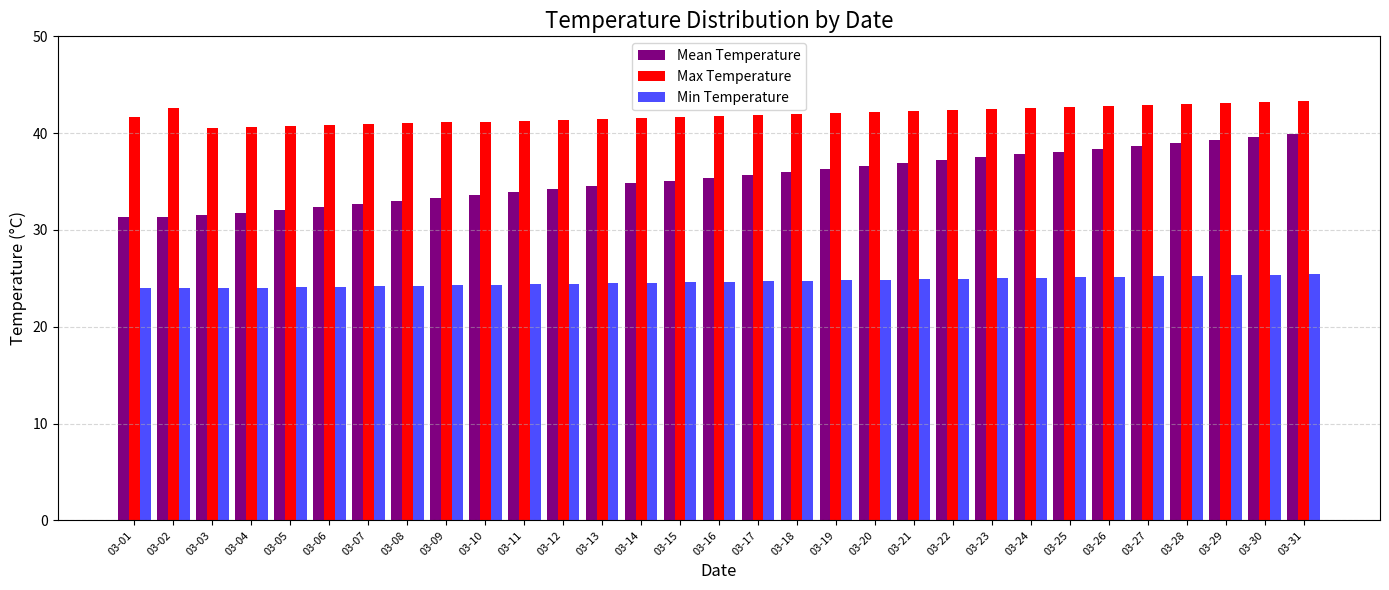

What is the total value across all series at 03-25?

105.9